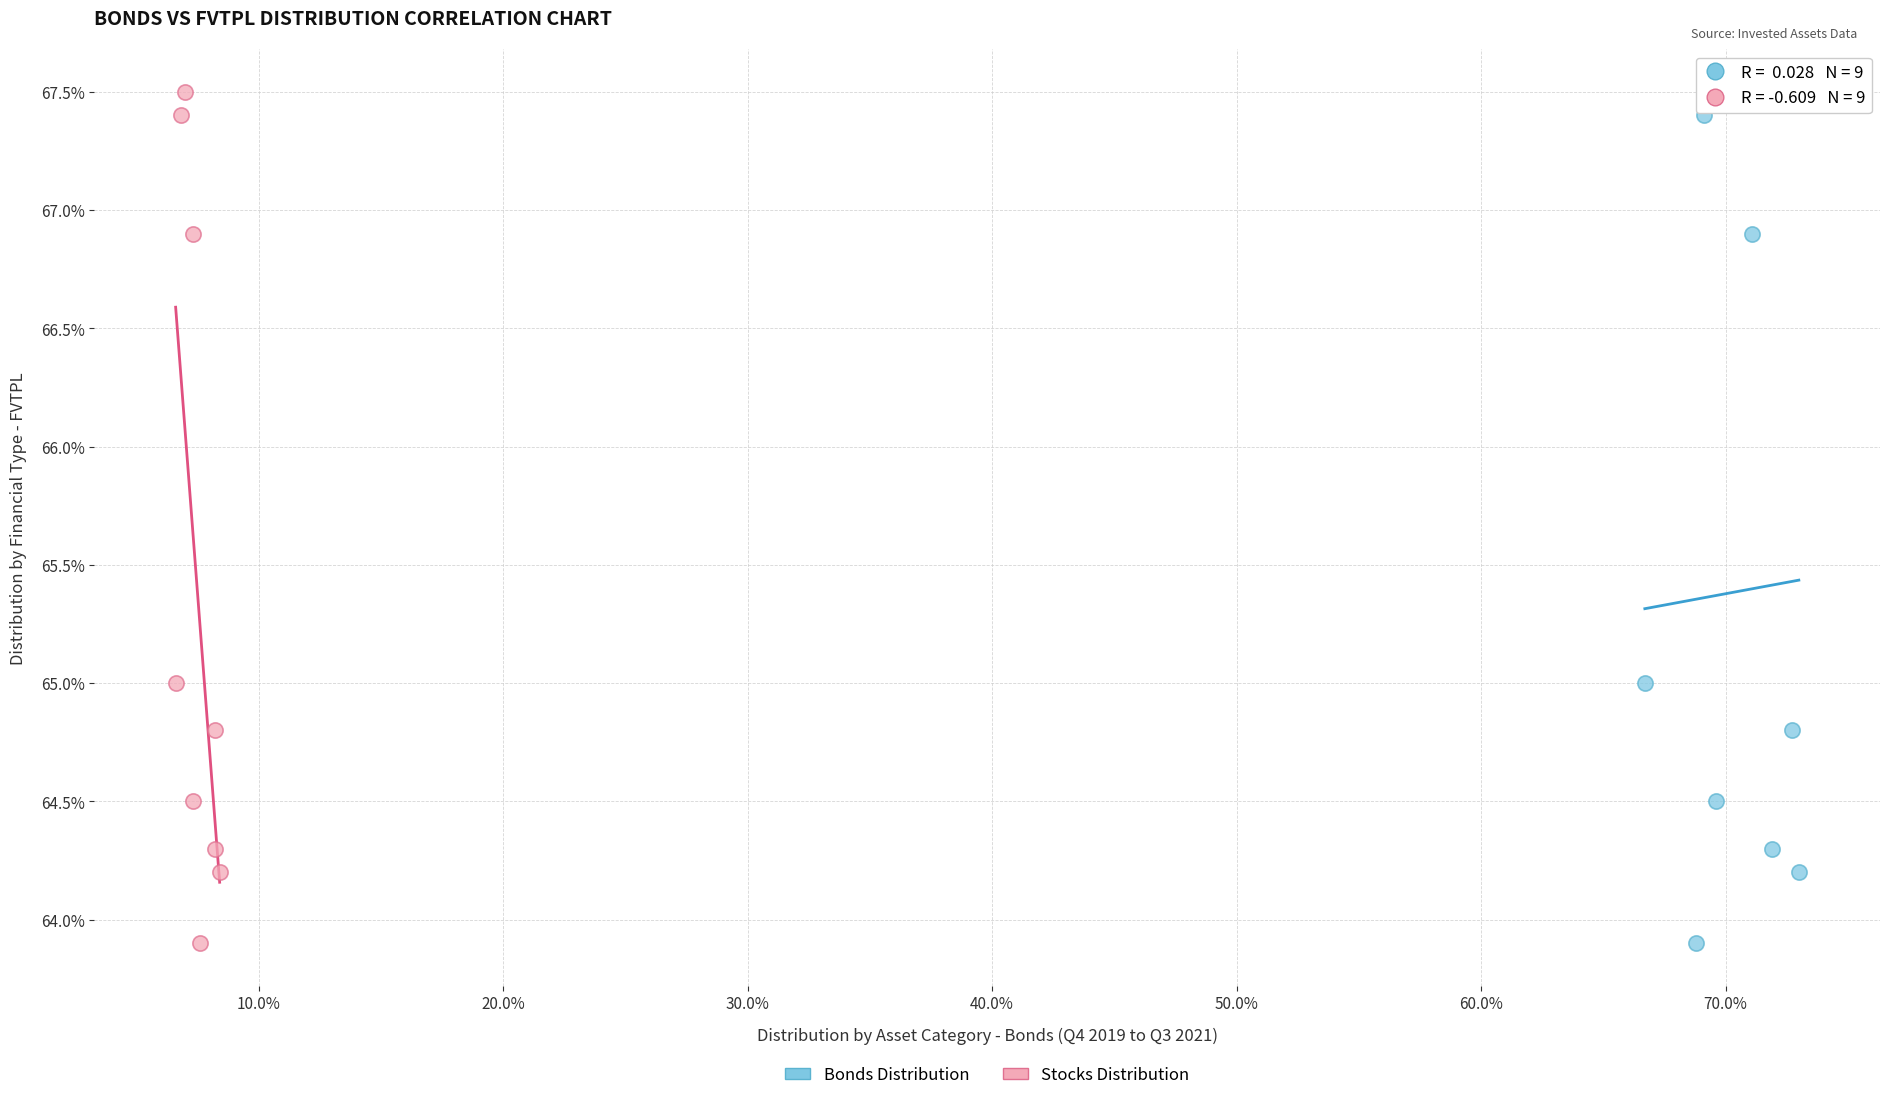

What are all the series names shown in the legend?

Bonds Distribution, Stocks Distribution